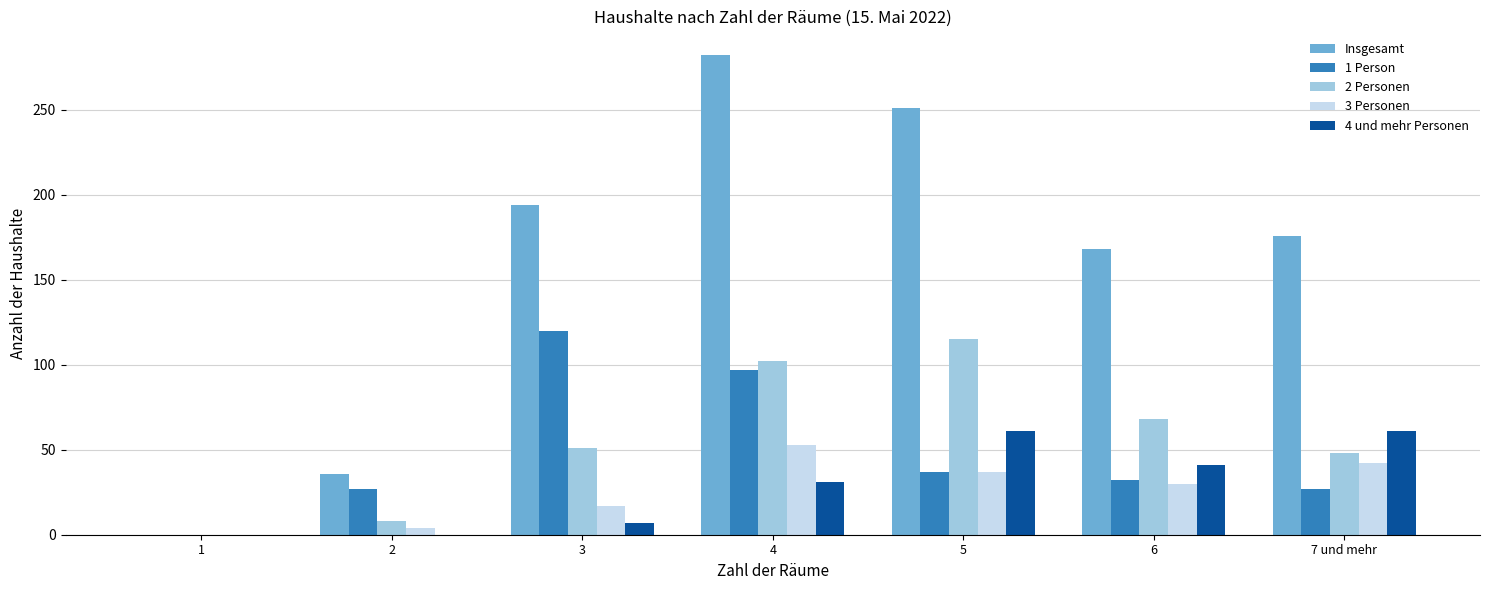

How many groups of bars are there?

7